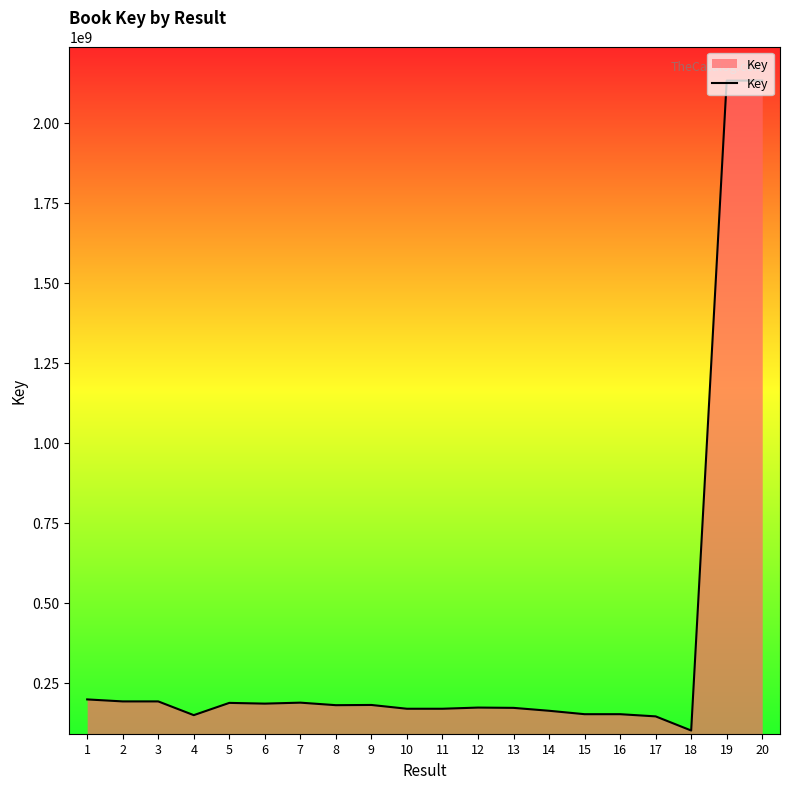

Between 20 and 10, which is larger?

20